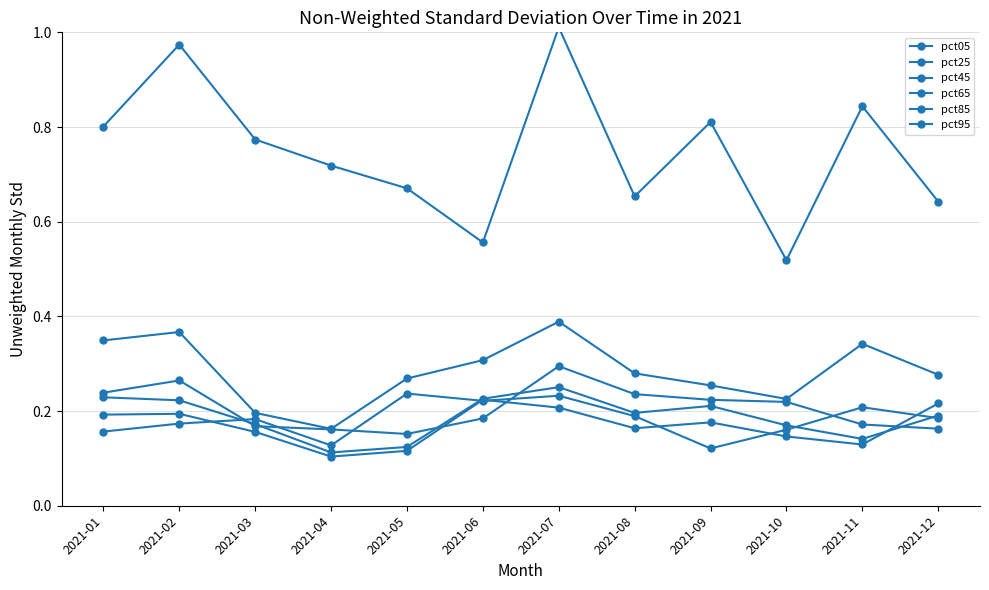

Reading right to left, extract all data points from this chart.

pct05: 2021-12=0.2	2021-11=0.2	2021-10=0.2	2021-09=0.1	2021-08=0.2	2021-07=0.2	2021-06=0.2	2021-05=0.2	2021-04=0.1	2021-03=0.2	2021-02=0.2	2021-01=0.2
pct25: 2021-12=0.2	2021-11=0.1	2021-10=0.1	2021-09=0.2	2021-08=0.2	2021-07=0.2	2021-06=0.2	2021-05=0.1	2021-04=0.1	2021-03=0.2	2021-02=0.2	2021-01=0.2
pct45: 2021-12=0.2	2021-11=0.1	2021-10=0.2	2021-09=0.2	2021-08=0.2	2021-07=0.3	2021-06=0.2	2021-05=0.1	2021-04=0.1	2021-03=0.2	2021-02=0.2	2021-01=0.2
pct65: 2021-12=0.2	2021-11=0.2	2021-10=0.2	2021-09=0.2	2021-08=0.2	2021-07=0.3	2021-06=0.2	2021-05=0.2	2021-04=0.2	2021-03=0.2	2021-02=0.3	2021-01=0.2
pct85: 2021-12=0.3	2021-11=0.3	2021-10=0.2	2021-09=0.3	2021-08=0.3	2021-07=0.4	2021-06=0.3	2021-05=0.3	2021-04=0.2	2021-03=0.2	2021-02=0.4	2021-01=0.3
pct95: 2021-12=0.6	2021-11=0.8	2021-10=0.5	2021-09=0.8	2021-08=0.7	2021-07=1.0	2021-06=0.6	2021-05=0.7	2021-04=0.7	2021-03=0.8	2021-02=1.0	2021-01=0.8